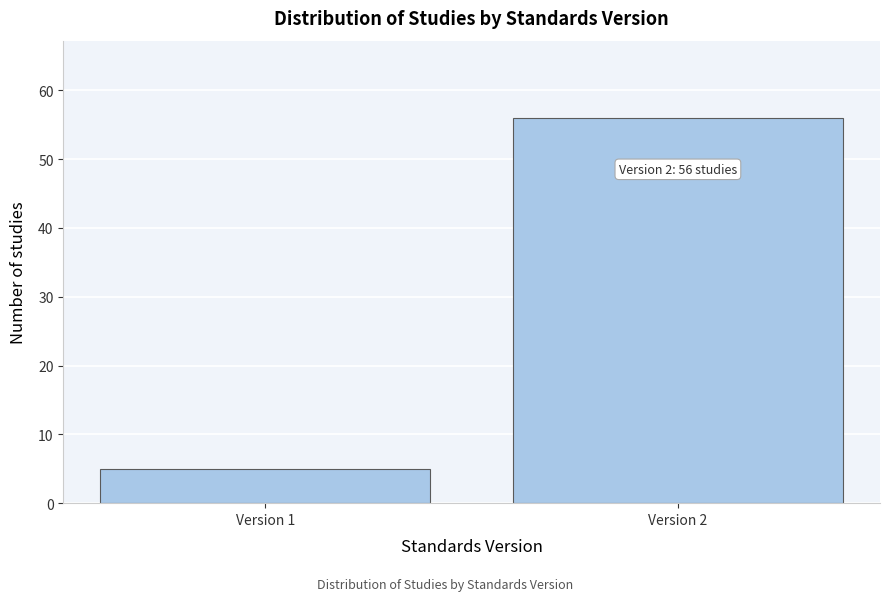

Reading left to right, list all the values displayed in this chart.

Version 1=5	Version 2=56